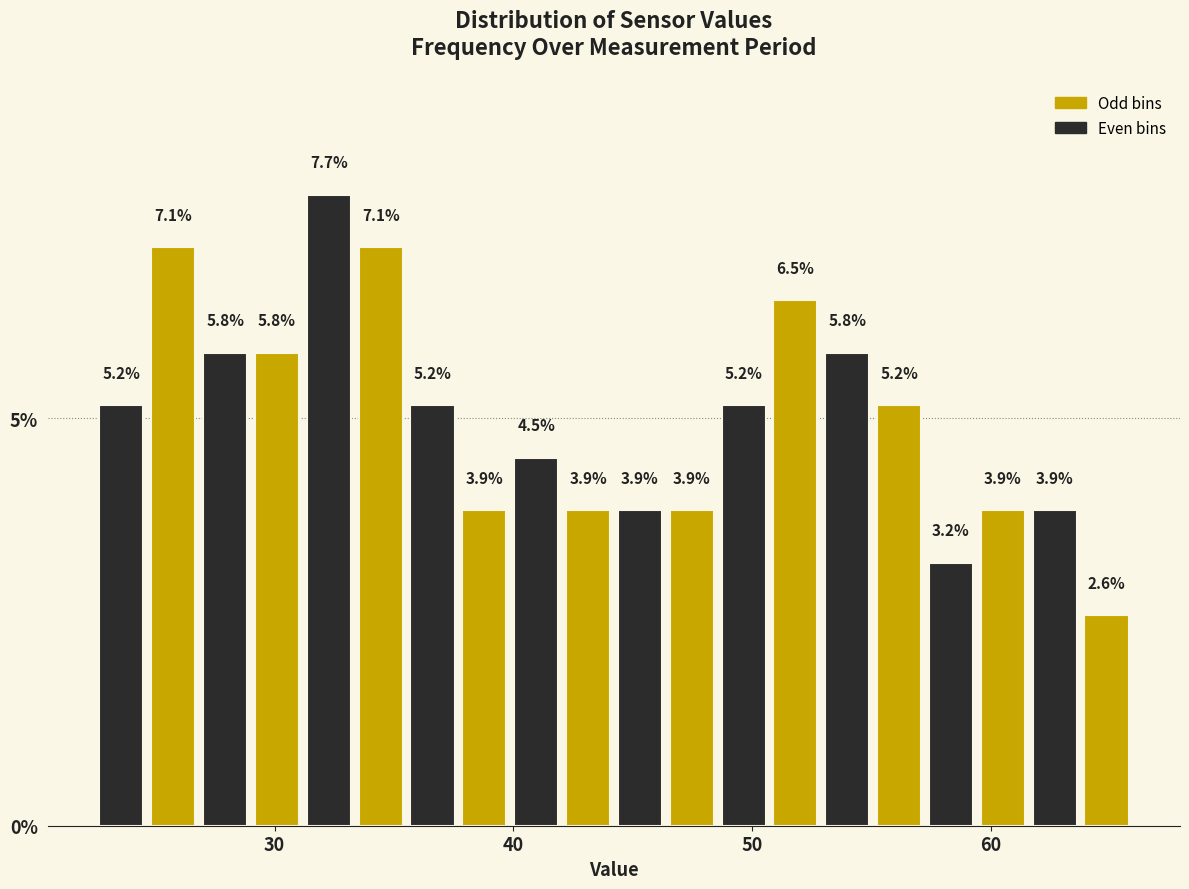

Around what value on the x-axis is the tallest bar? Give the approximate position of its centre, as read against the axis.

32